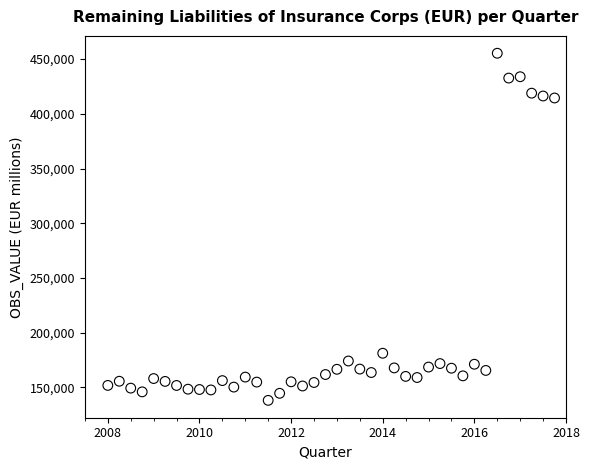

What is the range of Y values (max minus min)?

317100.5